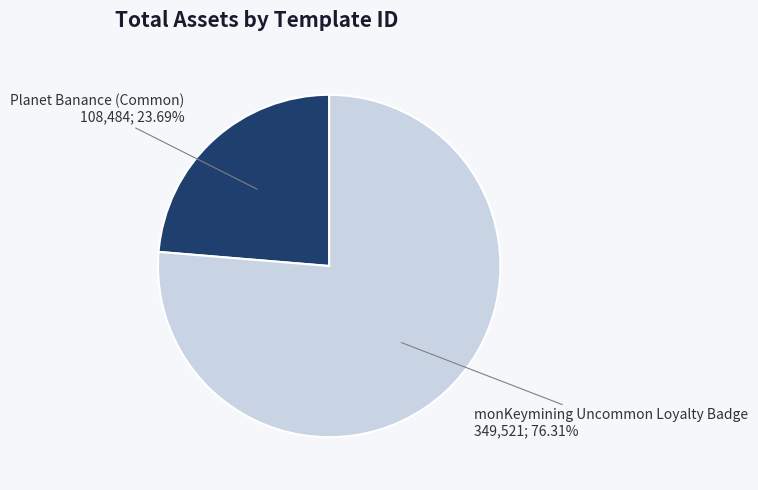

Is the sum of monKeymining Uncommon Loyalty Badge and Planet Banance (Common) greater than half?

Yes